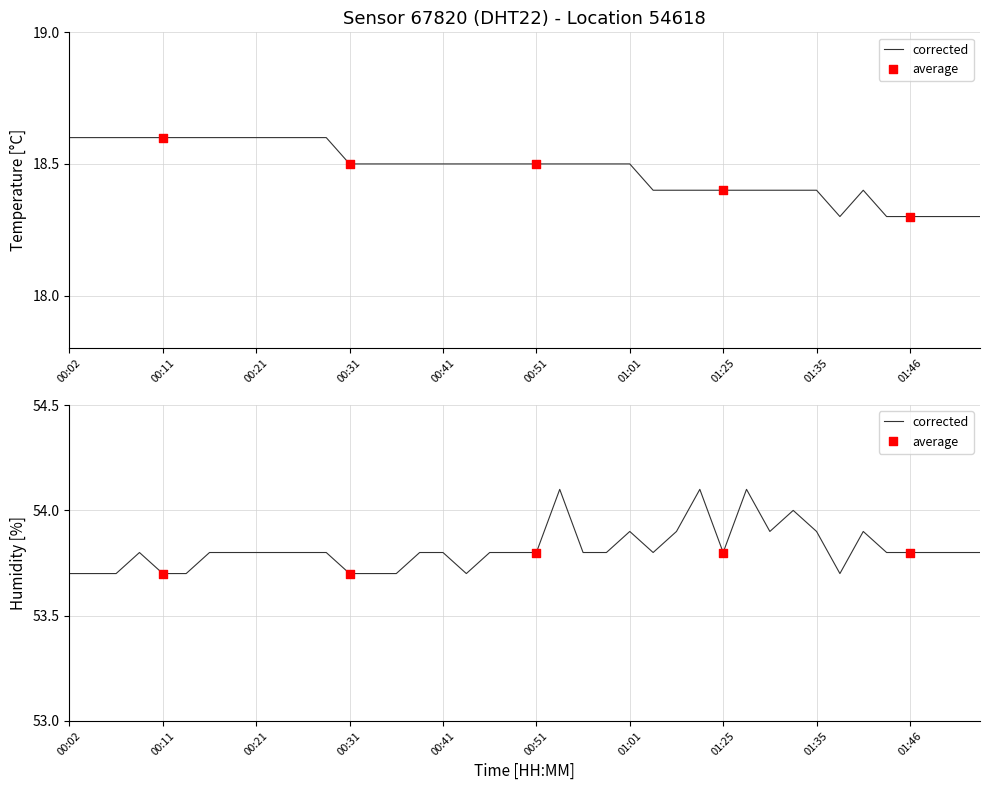

Is the value of temperature at 00:33 greater than the value of humidity at 01:53?

No